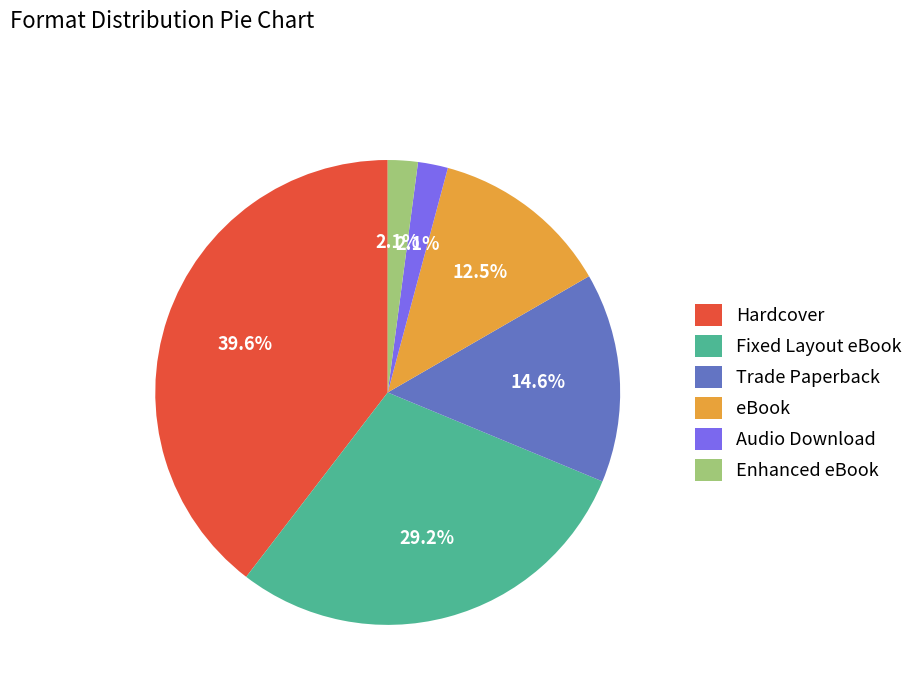

To the nearest percent, what percentage of the pie is Fixed Layout eBook?

29%